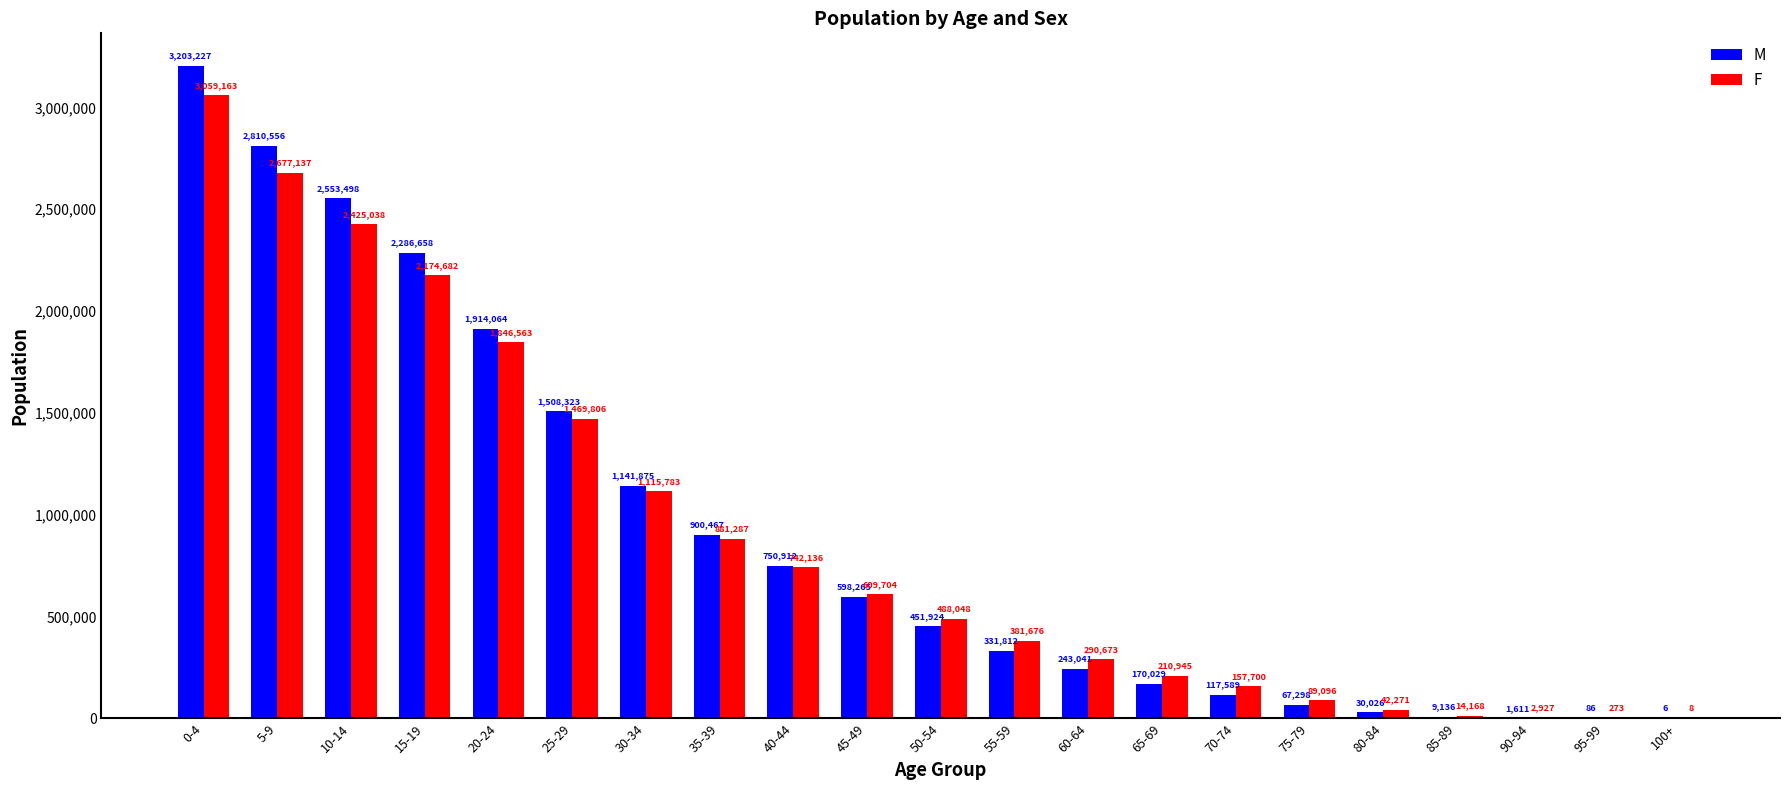

True or false: M has a value of 2553498 at 10-14.

True